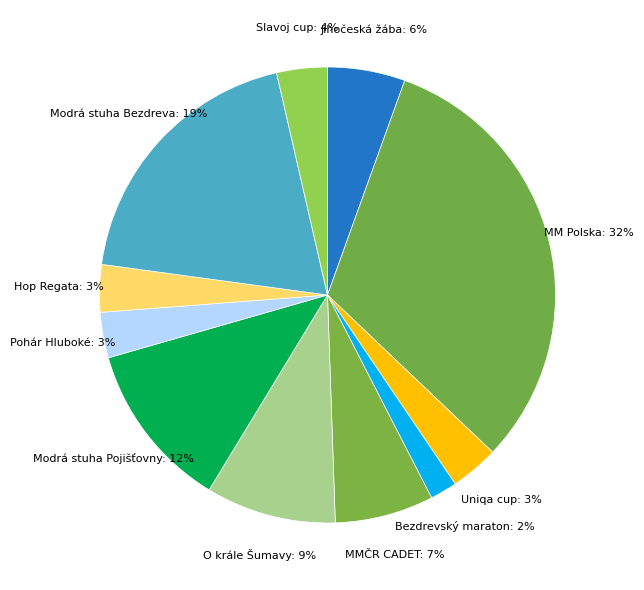

How many slices are in this pie chart?

11